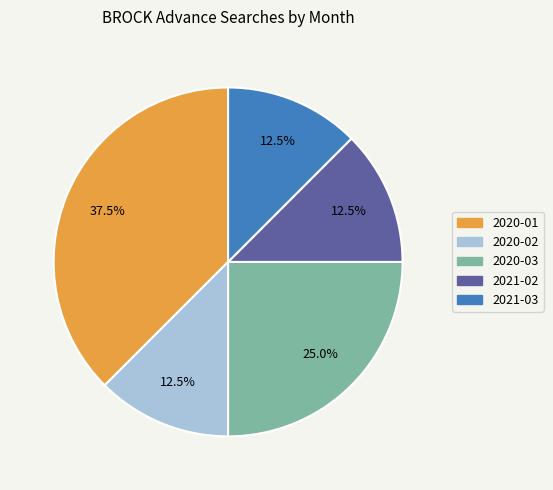

Does any single category account for the majority?

No